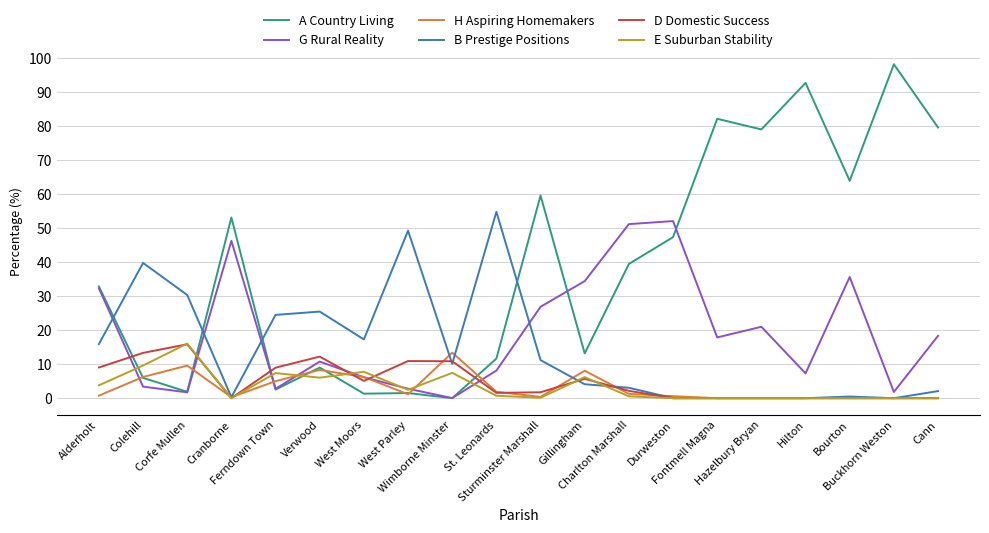

What are all the series names shown in the legend?

A Country Living, G Rural Reality, H Aspiring Homemakers, B Prestige Positions, D Domestic Success, E Suburban Stability